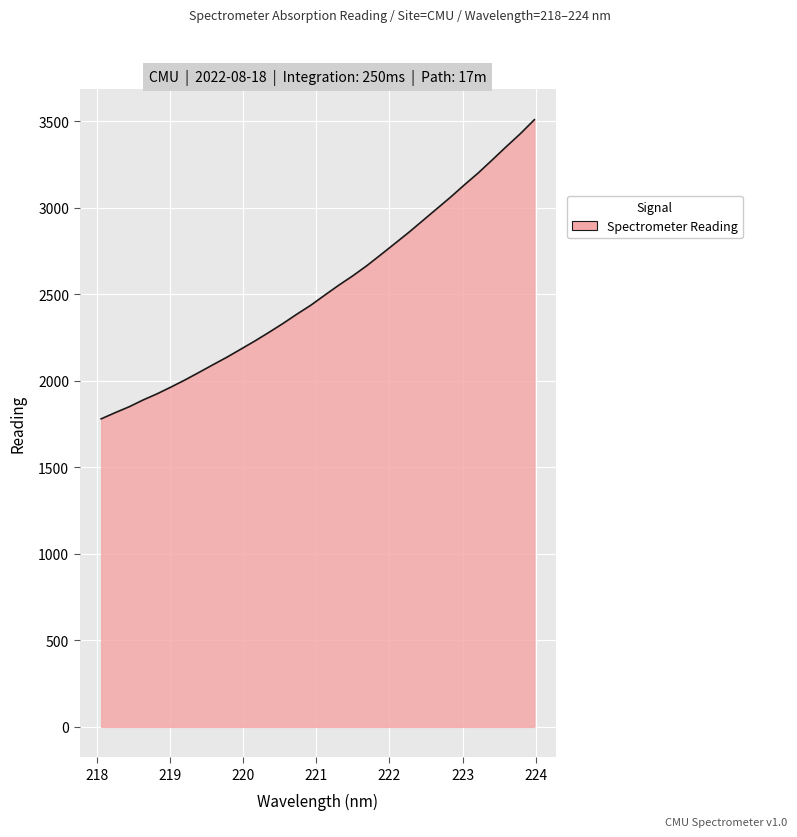

What is the smallest value displayed?

1780.3